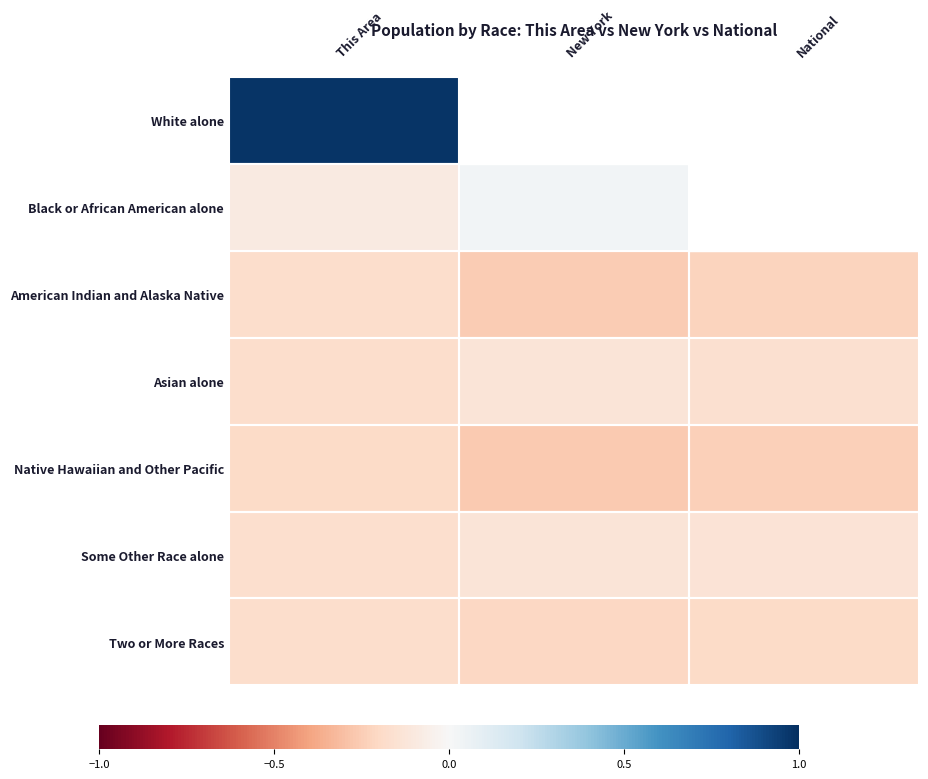

How many categories are shown in the chart?

3